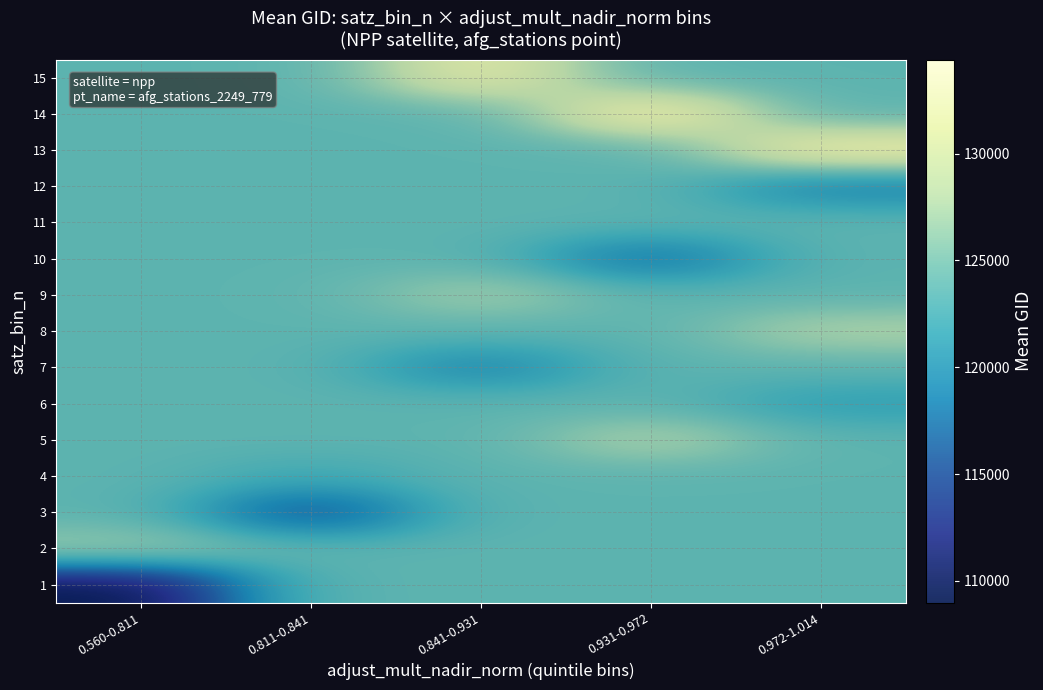

What is the difference between the highest and lowest values at 0.560-0.811?

17736.5